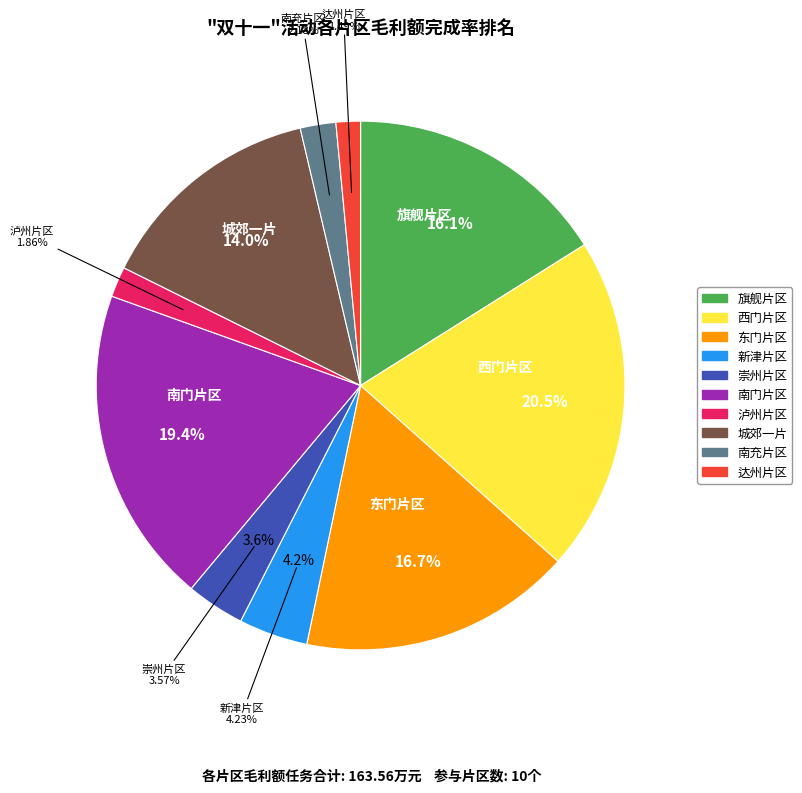

How many slices are in this pie chart?

10